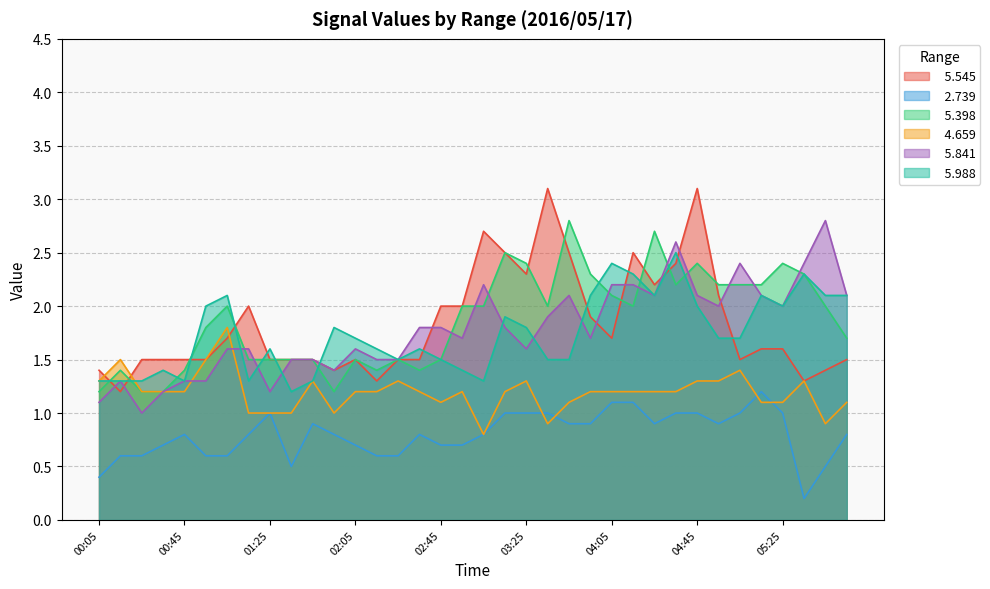

The value of   5.988 at 04:35 is 2.5. True or false?

True